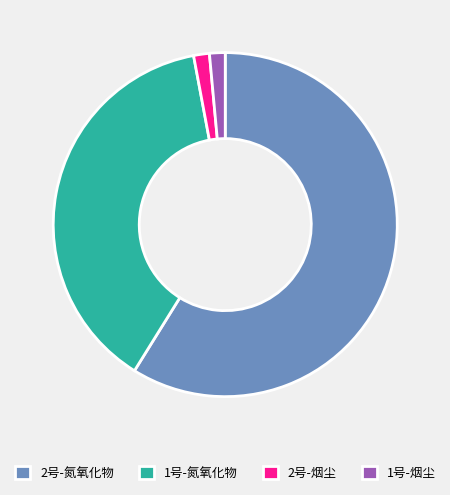

Does 1号-氮氧化物 represent more than half of the total?

No